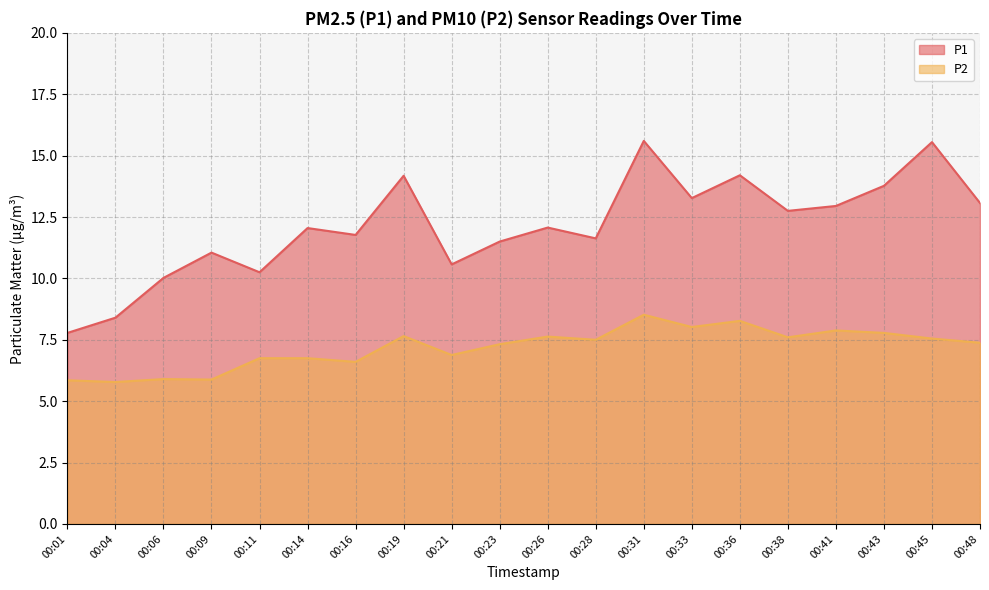

What is the value of the P1 point at the 3rd from the left?

10.0